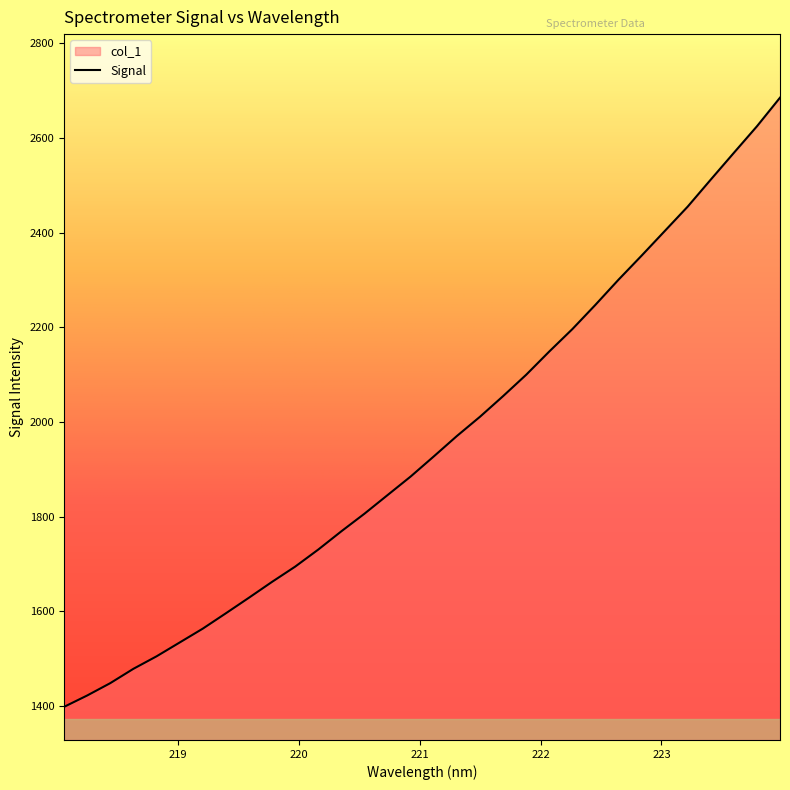

What is the difference between the maximum and minimum values?

1286.8